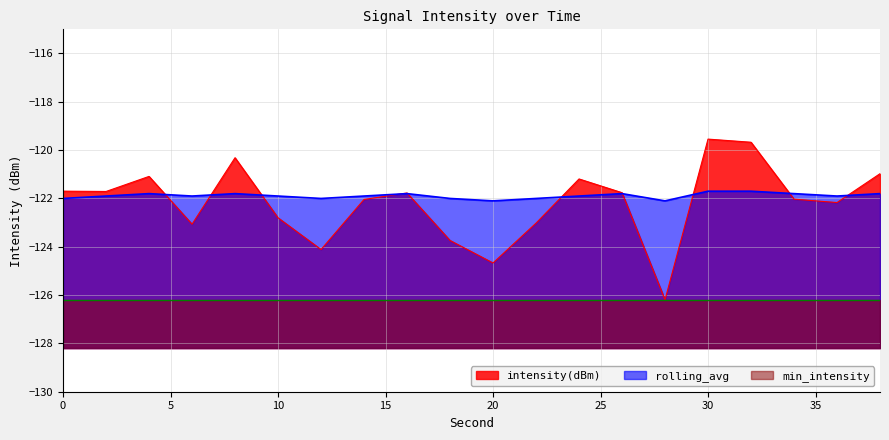

How many lines are shown in the chart?

3